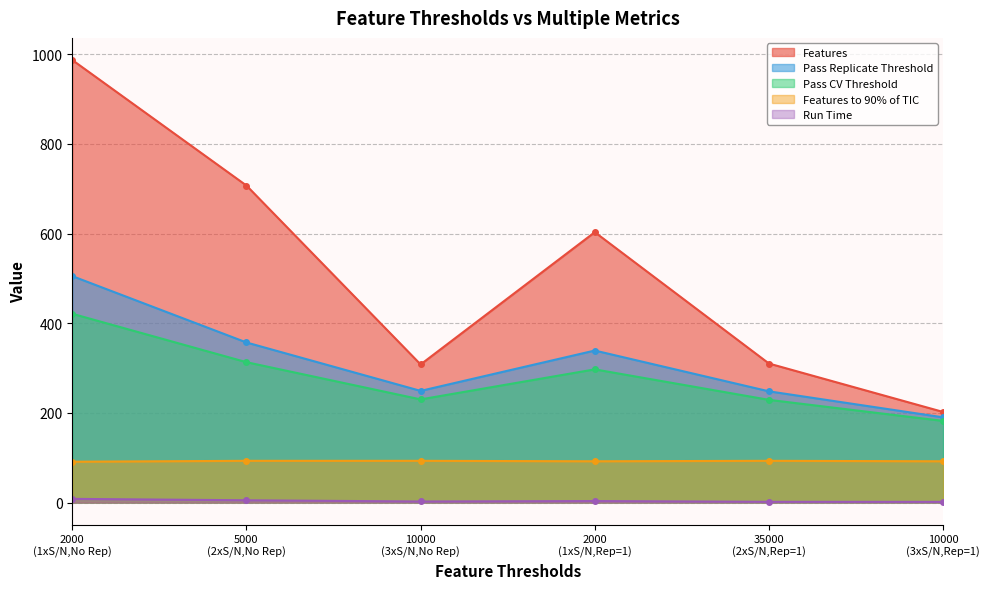

Which series has the largest range (max minus min)?

Features